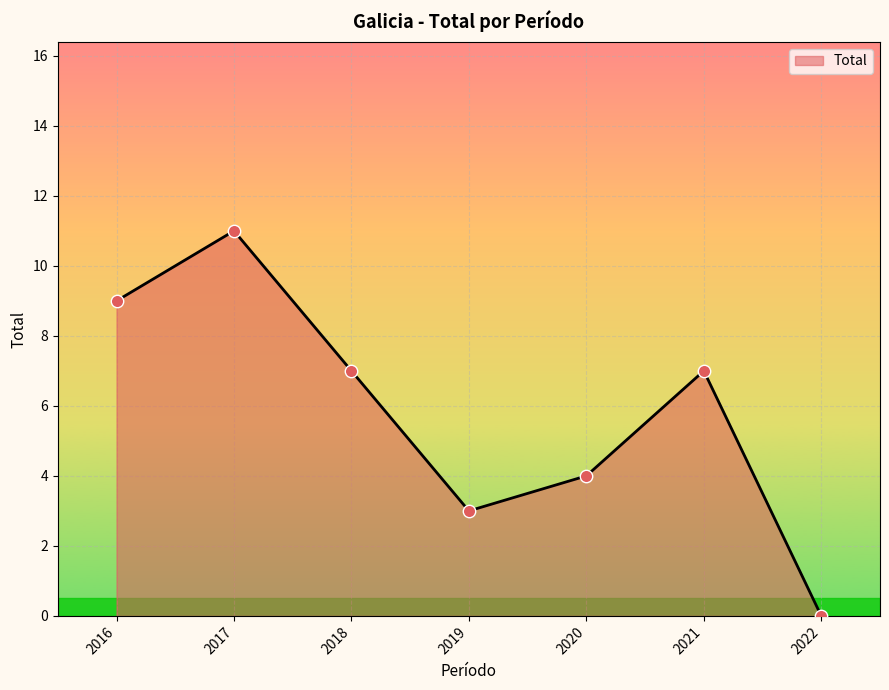

What is the ratio of the value at 2017 to the value at 2018?

1.6